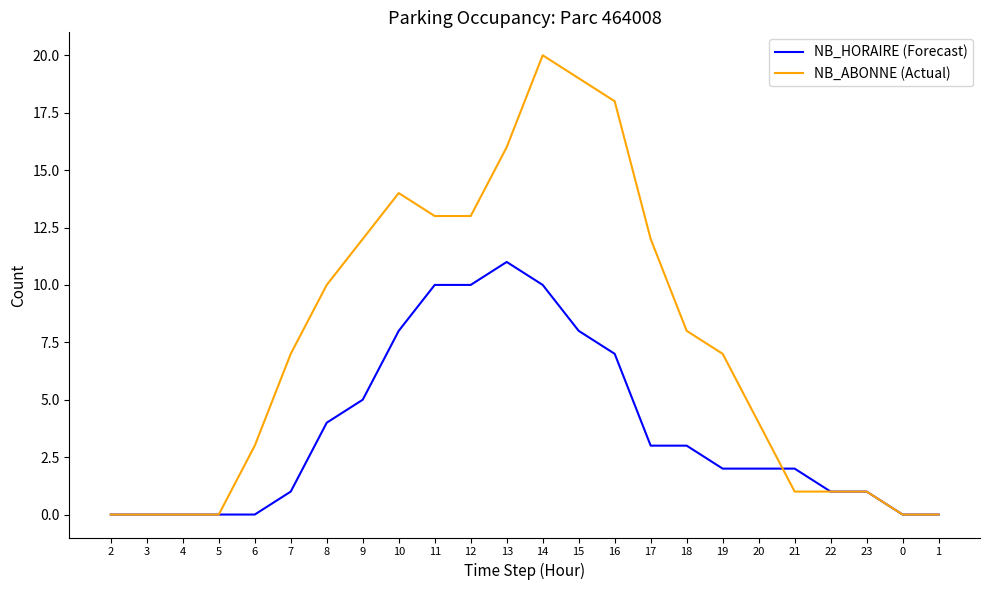

Rank the series at 20 from highest to lowest value.

NB_ABONNE (Actual), NB_HORAIRE (Forecast)